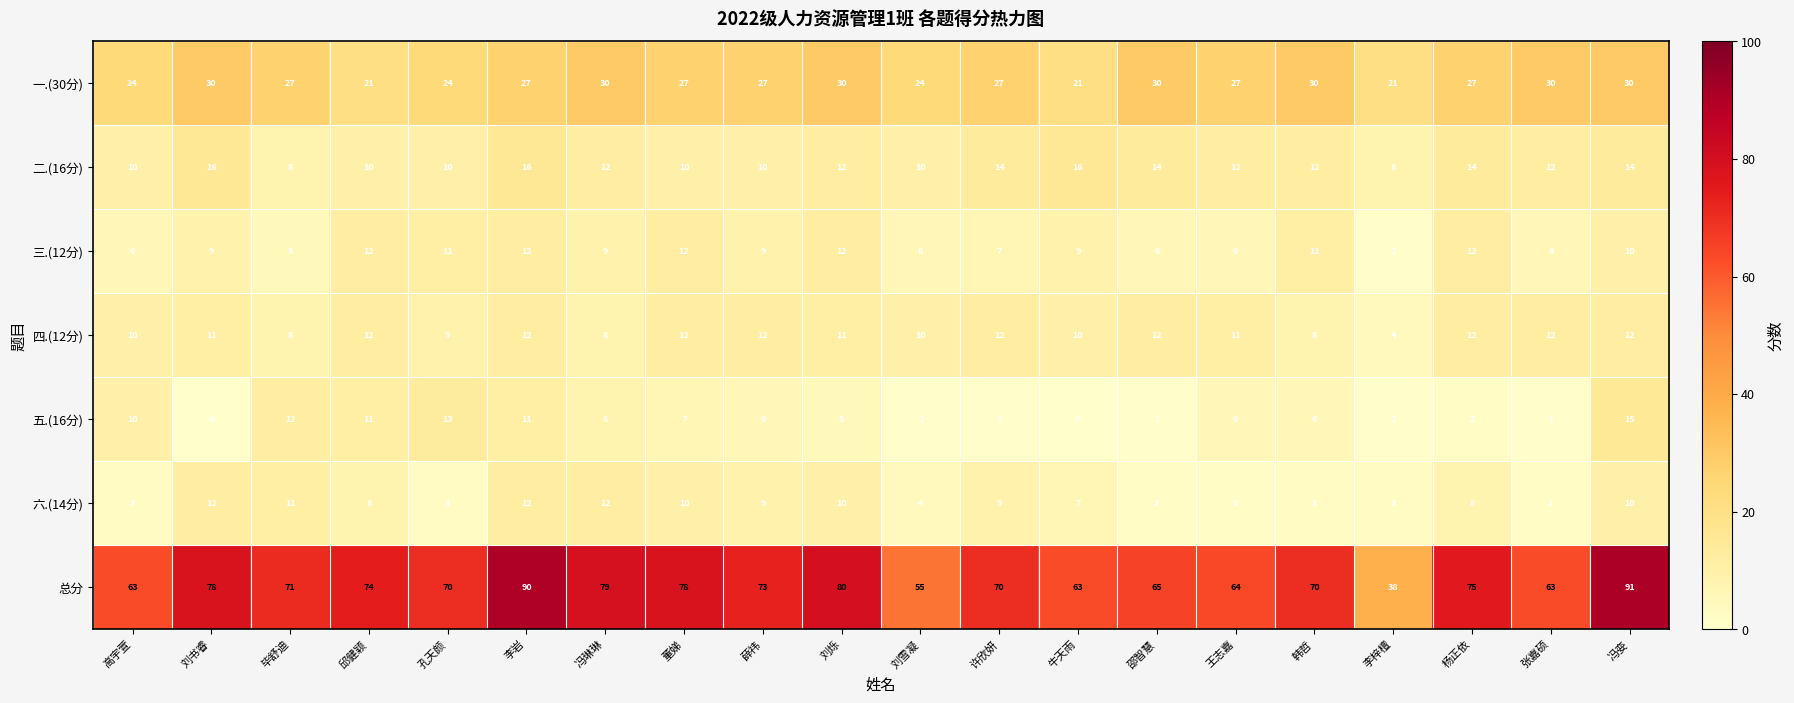

At 孔天颜, list the series in order from largest to smallest.

总分, 一.(30分), 五.(16分), 三.(12分), 二.(16分), 四.(12分), 六.(14分)